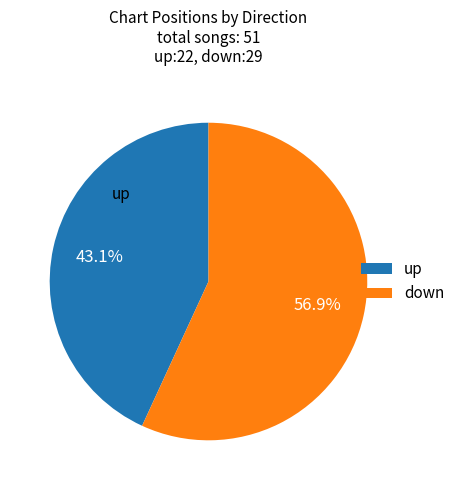

Between down and up, which is larger?

down